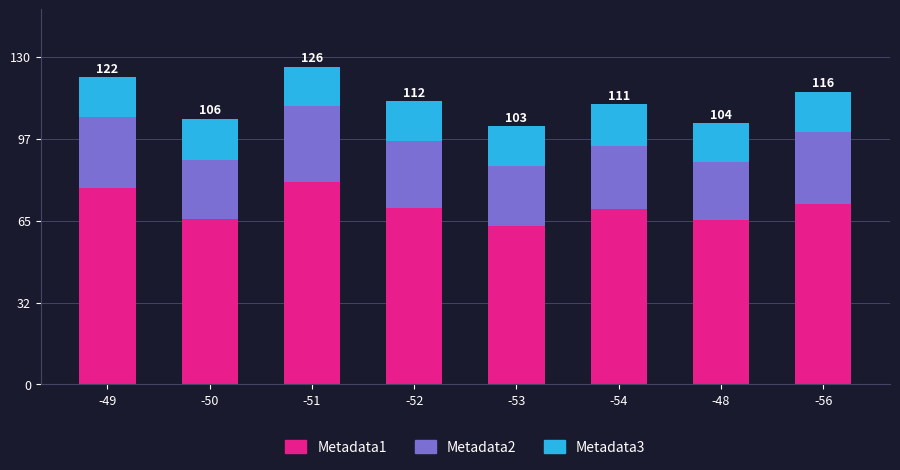

What is the total value across all series at -54?

111.1